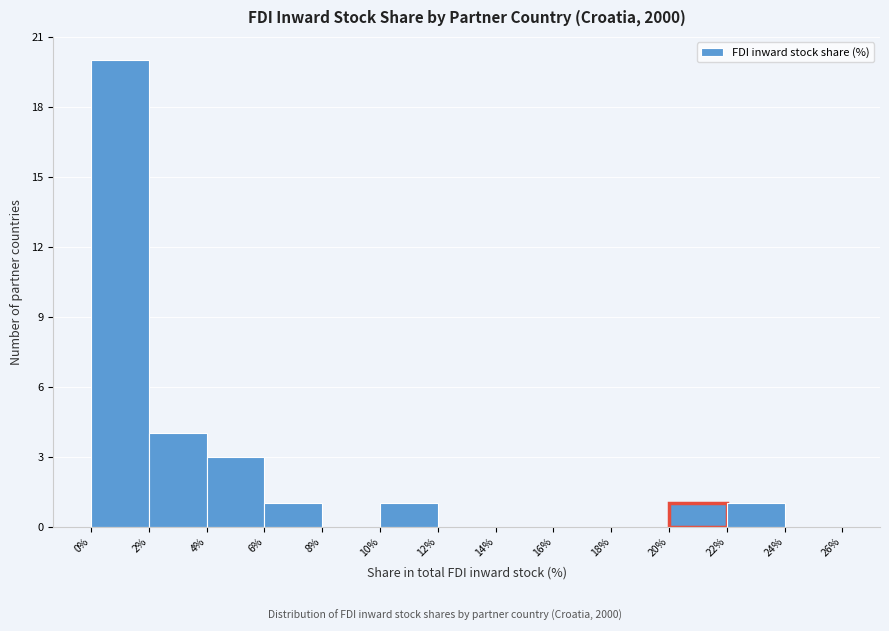

Reading left to right, transcribe this chart: for each bar, give the range it covers on the x-axis and its height. The values are not printed on the chart, so give them approximately, as read against the axis.

0% to 2%: 20
2% to 4%: 4
4% to 6%: 3
6% to 8%: 1
8% to 10%: 0
10% to 12%: 1
12% to 14%: 0
14% to 16%: 0
16% to 18%: 0
18% to 20%: 0
20% to 22%: 1
22% to 24%: 1
24% to 26%: 0